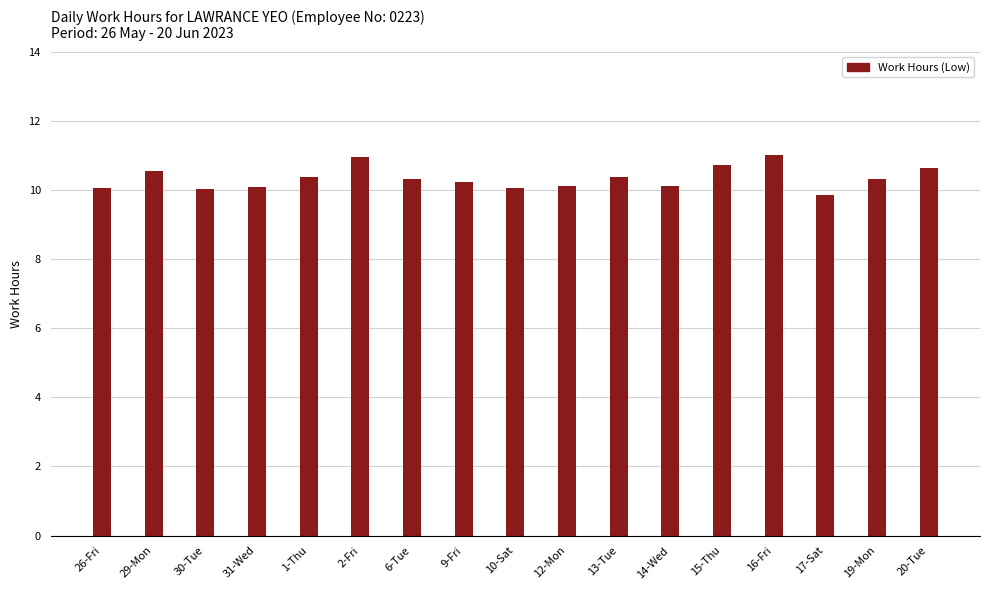

What position from the left is 6-Tue?

7